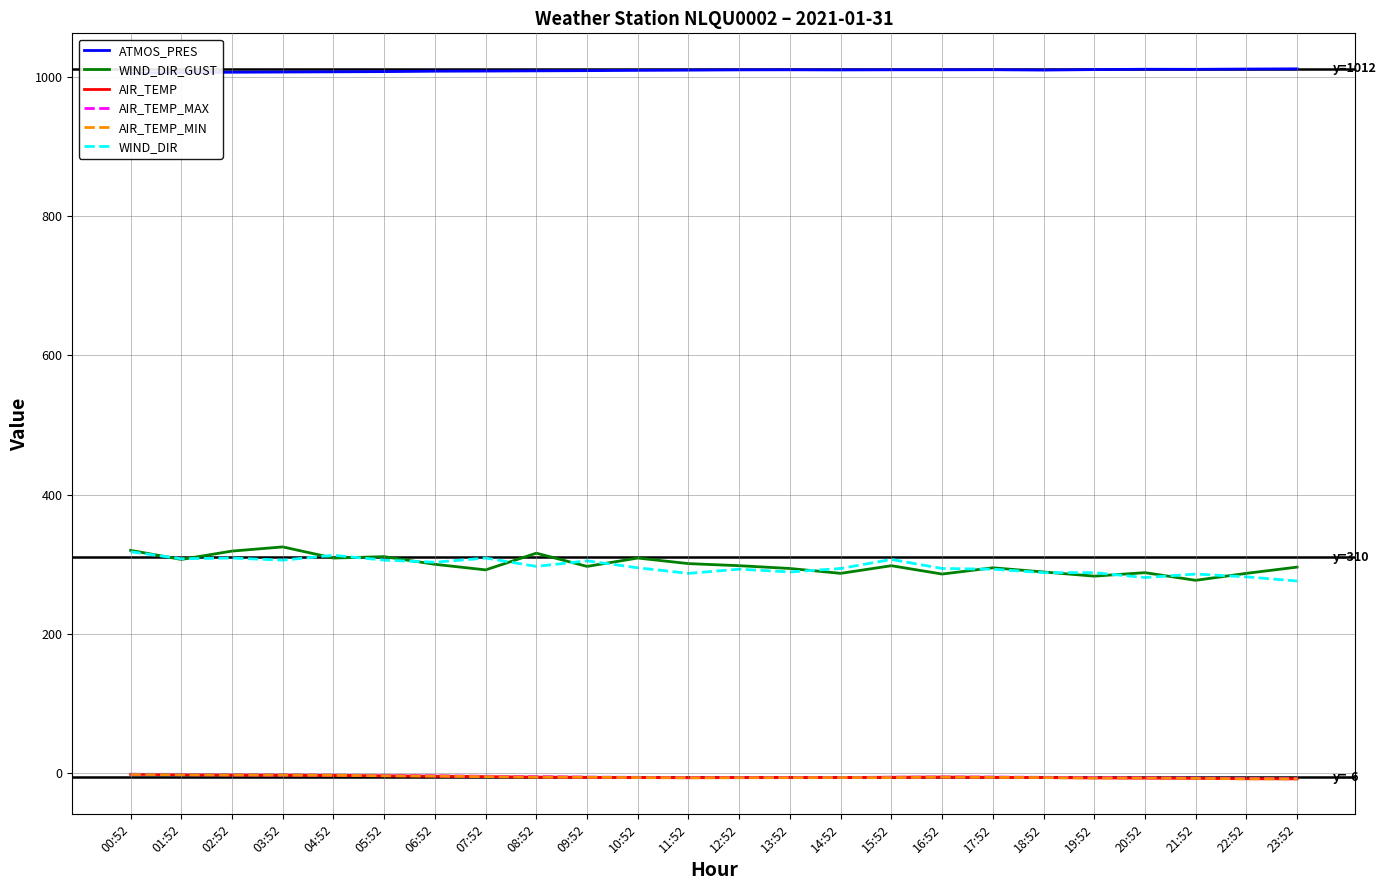

Which series changed the most between 14:52 and 20:52?

WIND_DIR